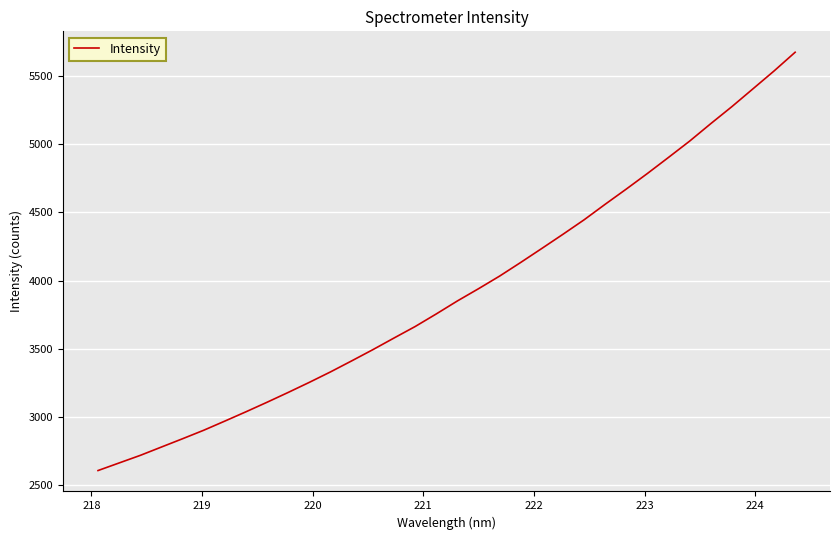

What is the difference between the maximum and minimum values?

3069.9